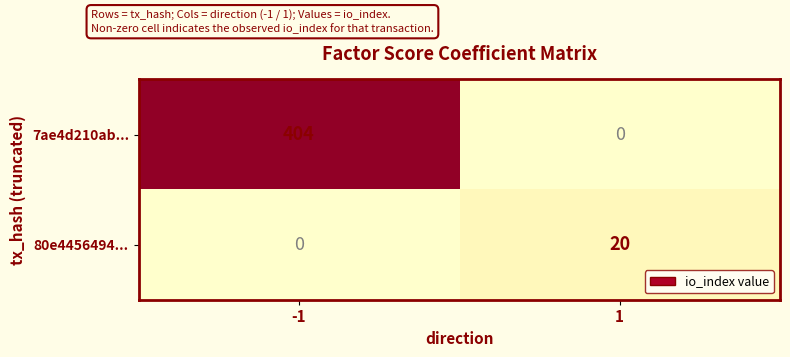

What is the highest value of the 80e4456494... series?

20